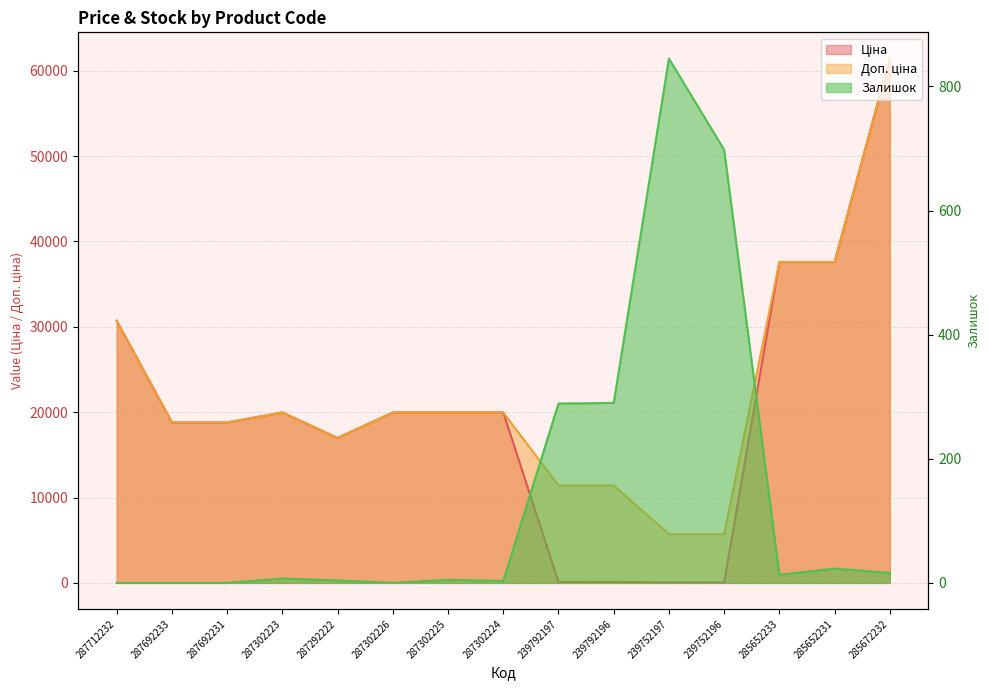

The Доп. ціна series shows 25673.9 at 287692231. True or false?

False